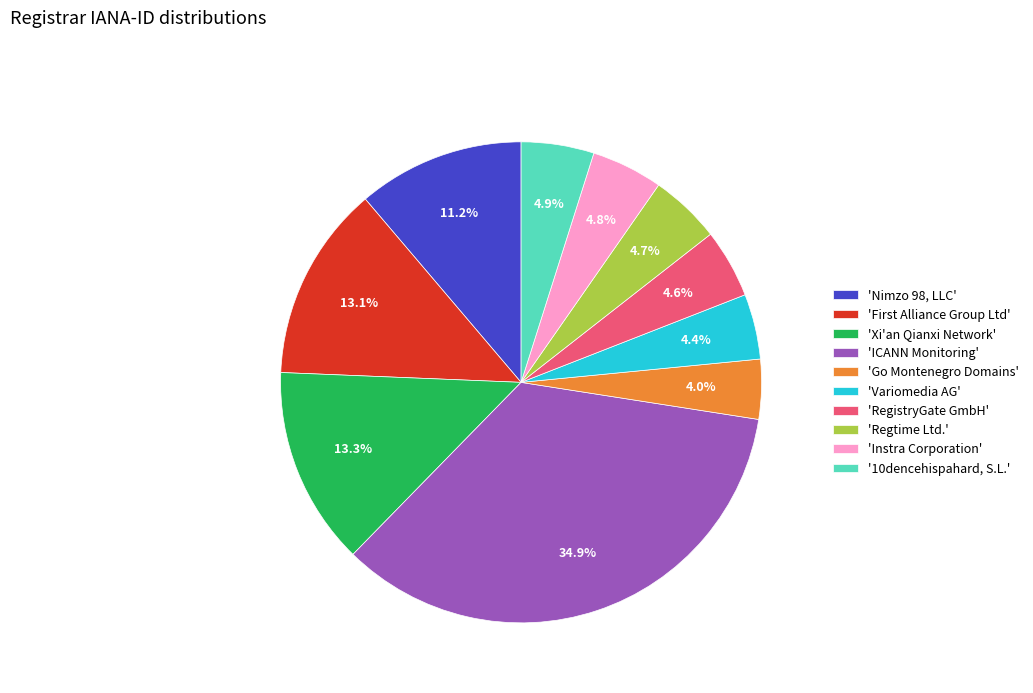

Rank the categories by value from highest to lowest.

'ICANN Monitoring', 'Xi'an Qianxi Network', 'First Alliance Group Ltd', 'Nimzo 98, LLC', '10dencehispahard, S.L.', 'Instra Corporation', 'Regtime Ltd.', 'RegistryGate GmbH', 'Variomedia AG', 'Go Montenegro Domains'